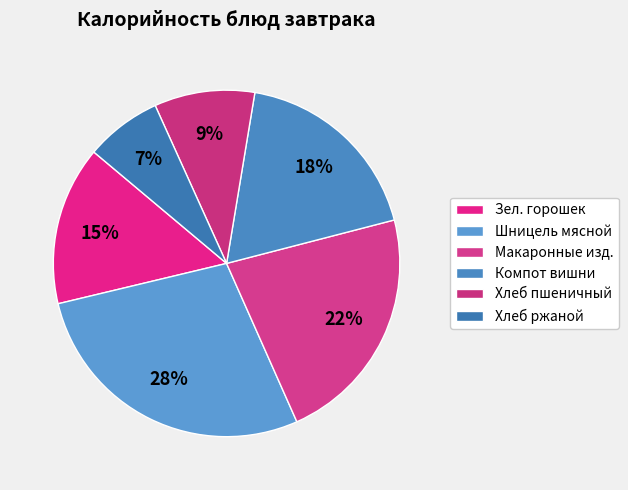

How many slices are in this pie chart?

6